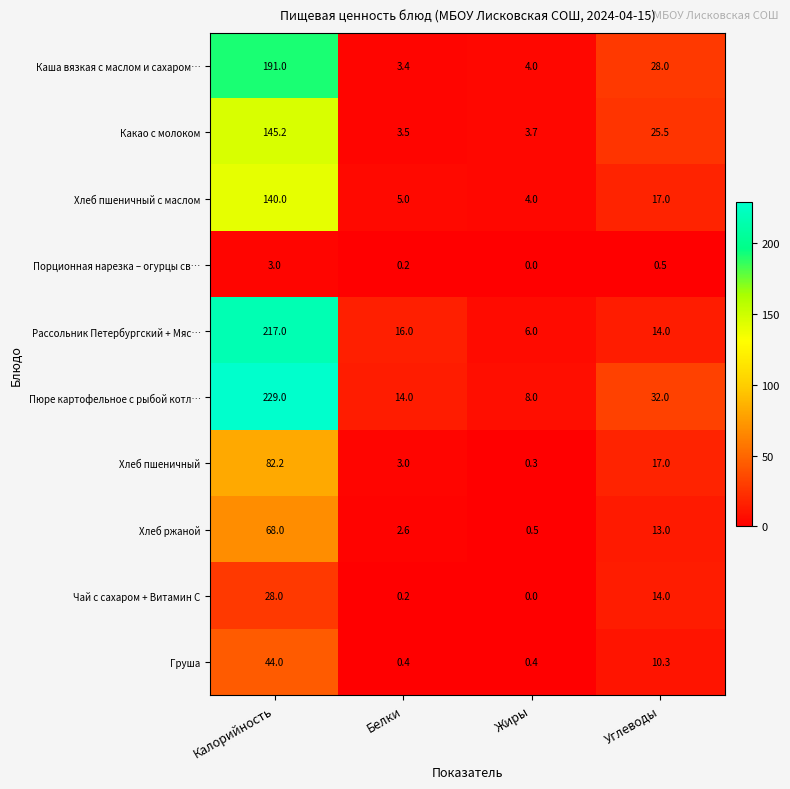

True or false: Хлеб пшеничный has a value of 5.0 at Белки.

False